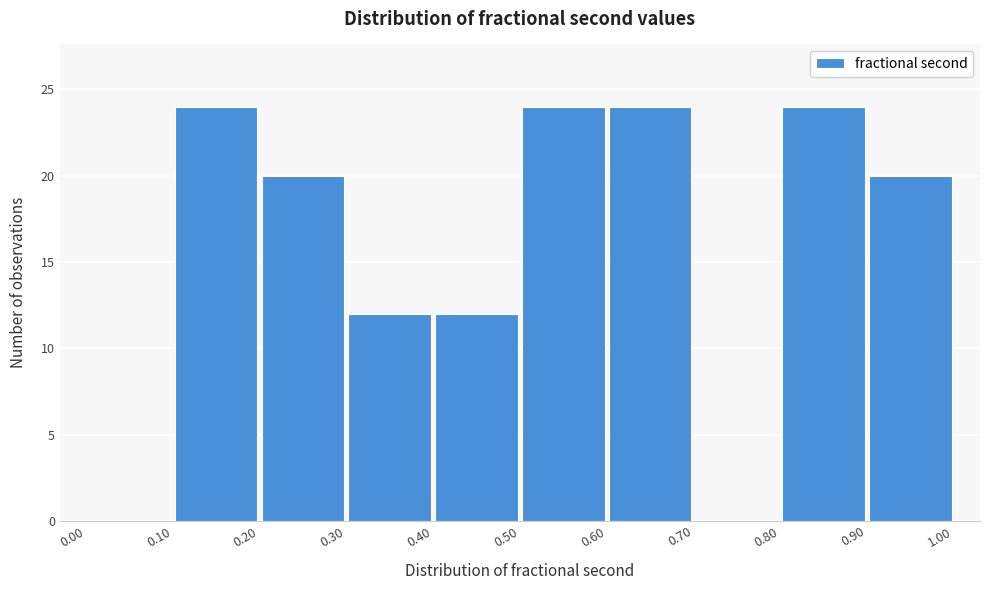

Reading left to right, list every bar in this chart as the range it spans on the x-axis followed by its height. The values are not printed on the chart, so give them approximately, as read against the axis.

0.00 to 0.10: 0
0.10 to 0.20: 24
0.20 to 0.30: 20
0.30 to 0.40: 12
0.40 to 0.50: 12
0.50 to 0.60: 24
0.60 to 0.70: 24
0.70 to 0.80: 0
0.80 to 0.90: 24
0.90 to 1.00: 20